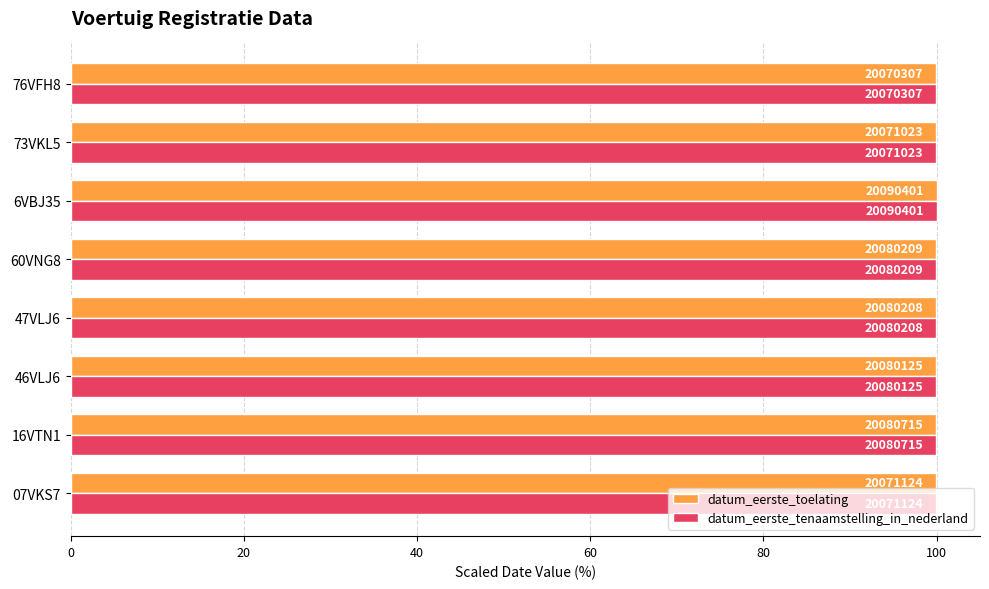

What are all the series names shown in the legend?

datum_eerste_toelating, datum_eerste_tenaamstelling_in_nederland